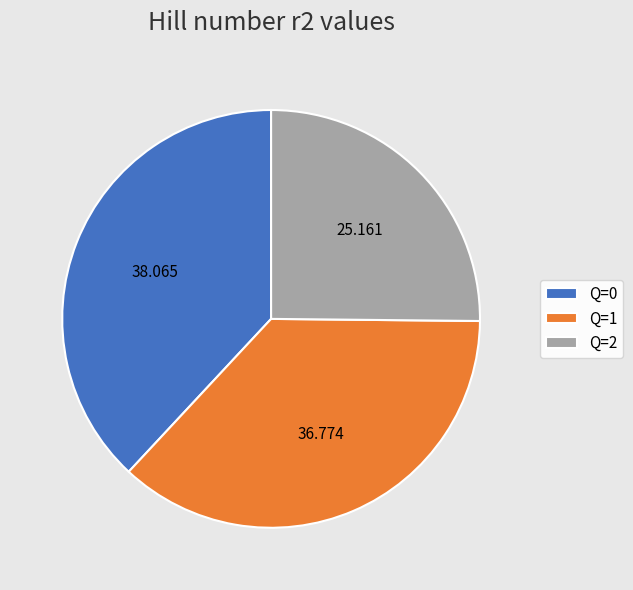

Is the sum of Q=2 and Q=0 greater than half?

Yes